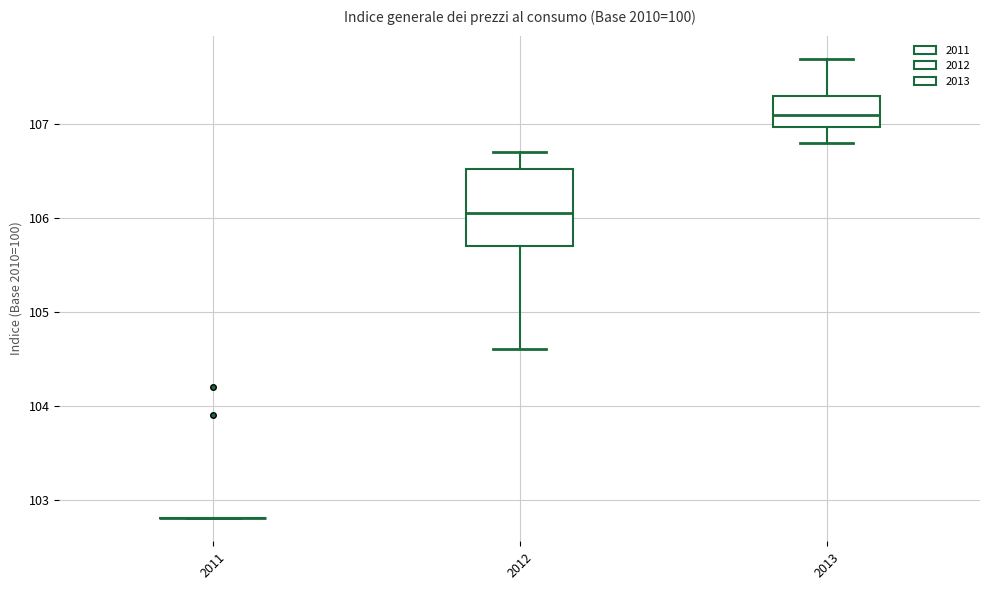

Reading left to right, transcribe this box plot: for each box, give where its median line is, the range the box spans, and where its two whiskers end, as read against the y-axis. The values are not printed on the chart, so give them approximately, as read against the axis.

2011: box collapsed to a line at 102.8, whiskers 102.8 to 102.8
2012: median 106.1, box 105.7 to 106.5, whiskers 104.6 to 106.7
2013: median 107.1, box 107.0 to 107.3, whiskers 106.8 to 107.7